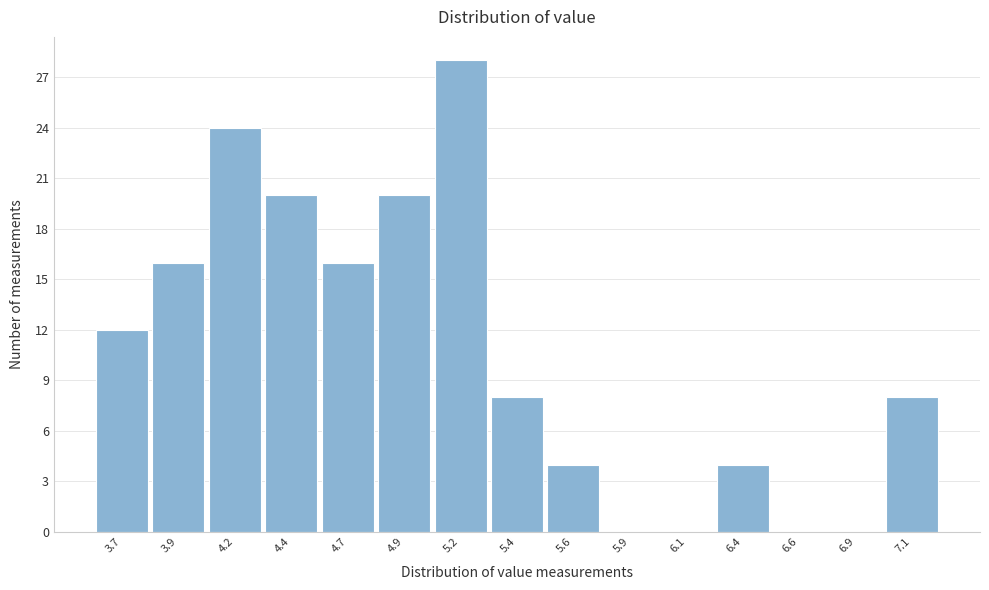

Reading right to left, transcribe all the data shown in this chart.

7.1=8	6.9=0	6.6=0	6.4=4	6.1=0	5.9=0	5.6=4	5.4=8	5.2=28	4.9=20	4.7=16	4.4=20	4.2=24	3.9=16	3.7=12